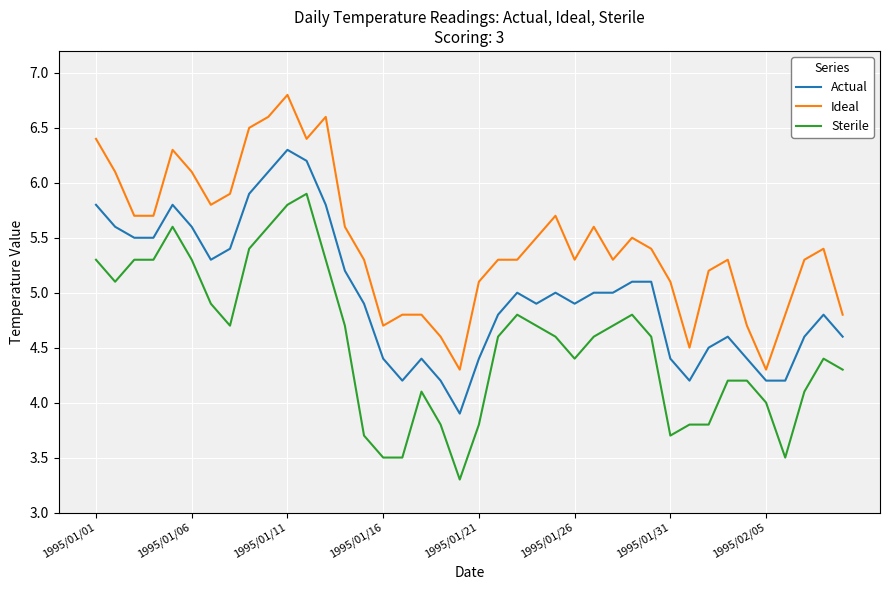

Which series has the largest total across all categories?

Ideal